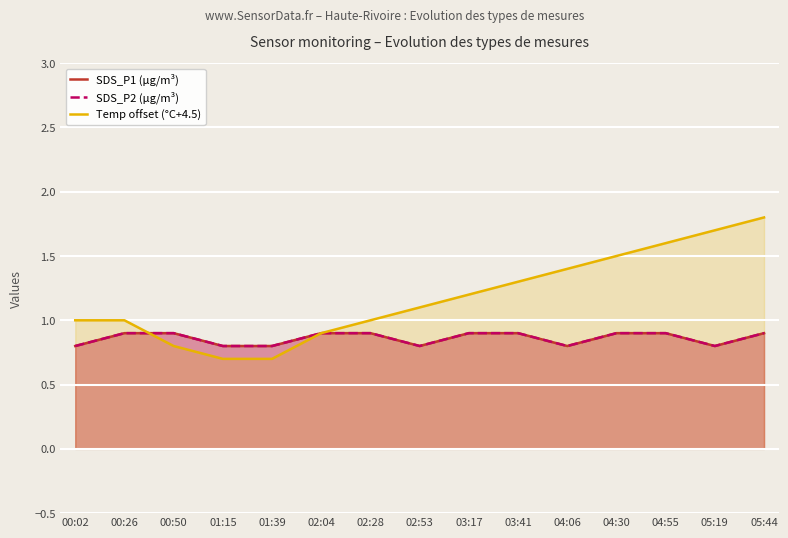

The value of Temp offset (°C+4.5) at 05:44 is 1.8. True or false?

True